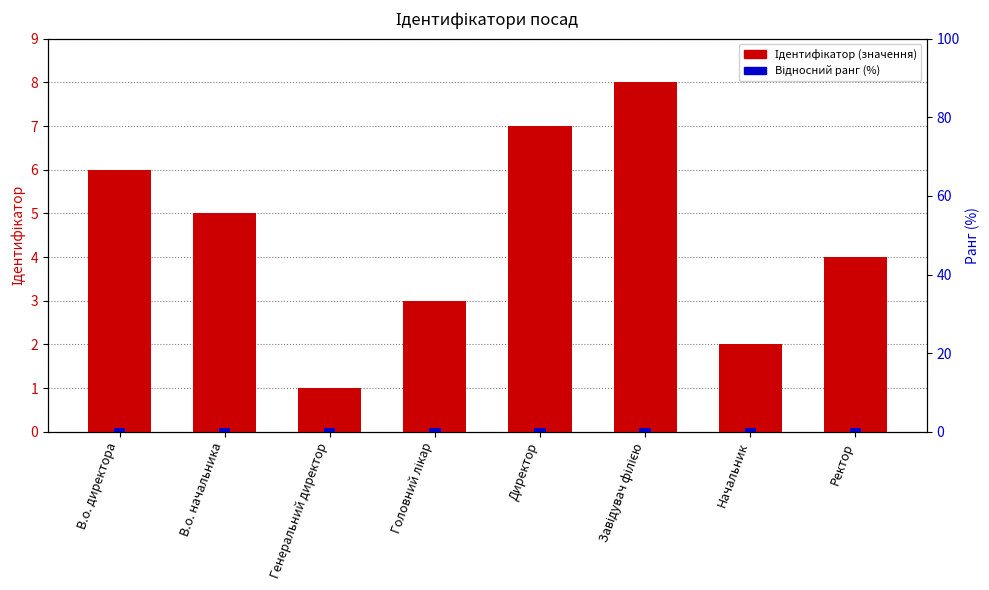

What are all the series names shown in the legend?

Ідентифікатор (значення), Відносний ранг (%)